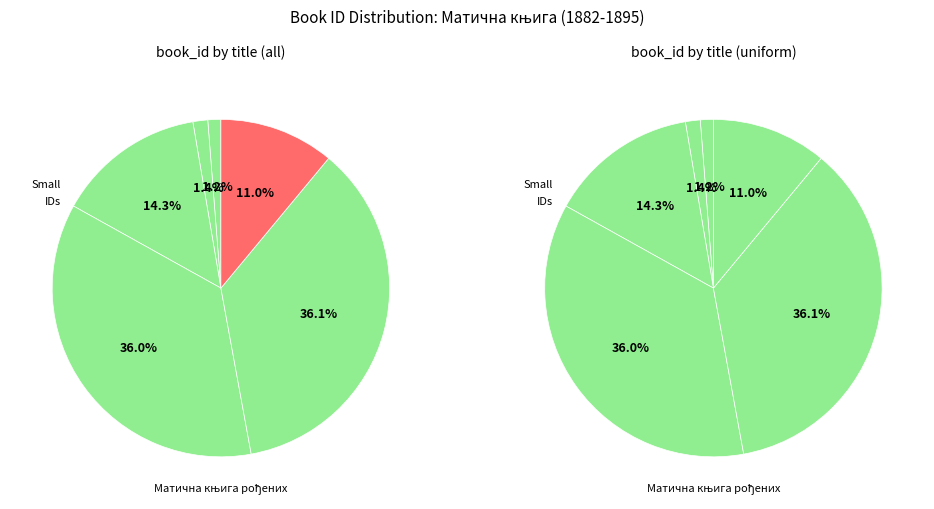

What is the change in value from Матична књига рођених (16705) to Матична књига рођених (5103)?

-11602